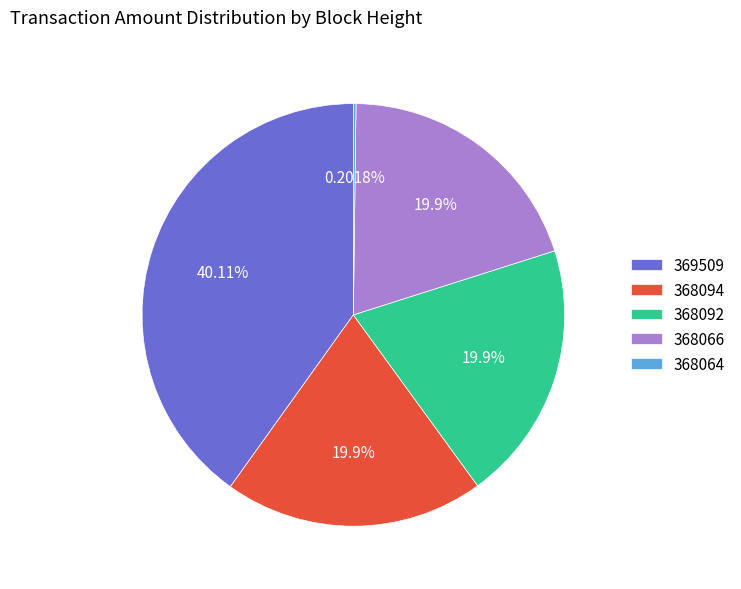

Between 369509 and 368066, which is larger?

369509